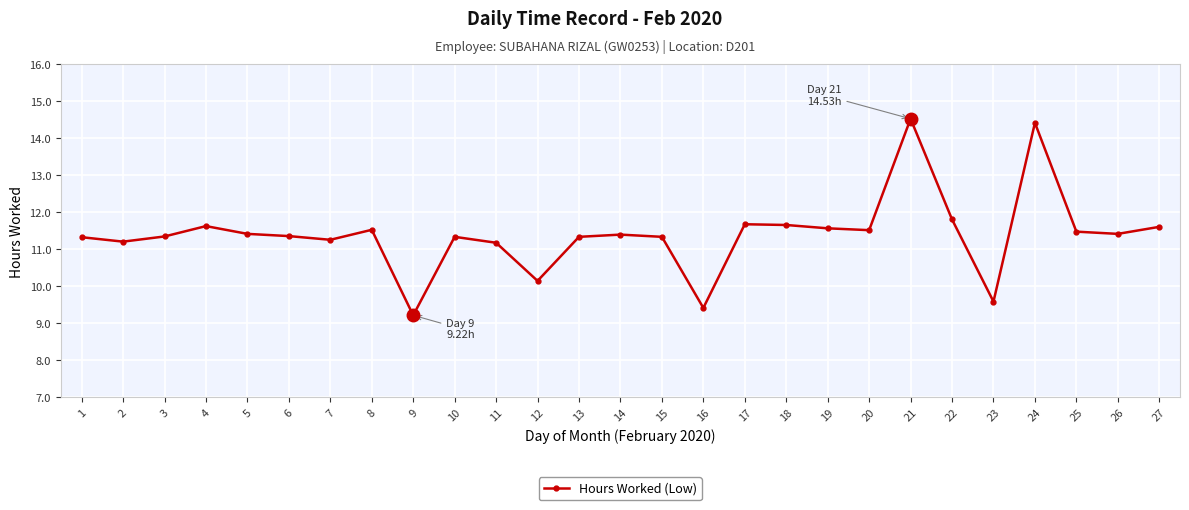

What is the difference between the maximum and minimum values?

5.3